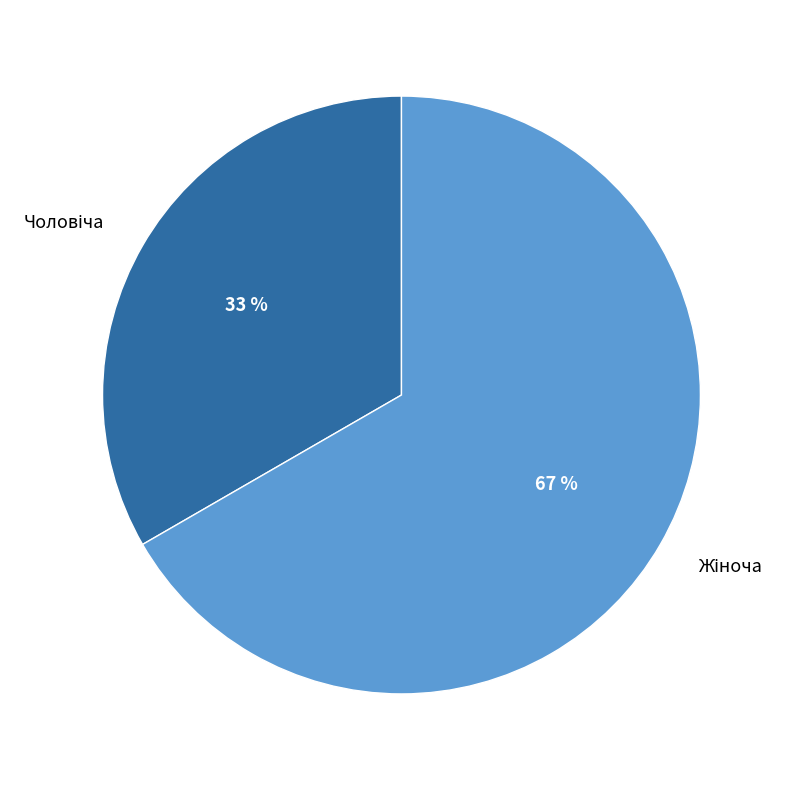

How many slices are in this pie chart?

2